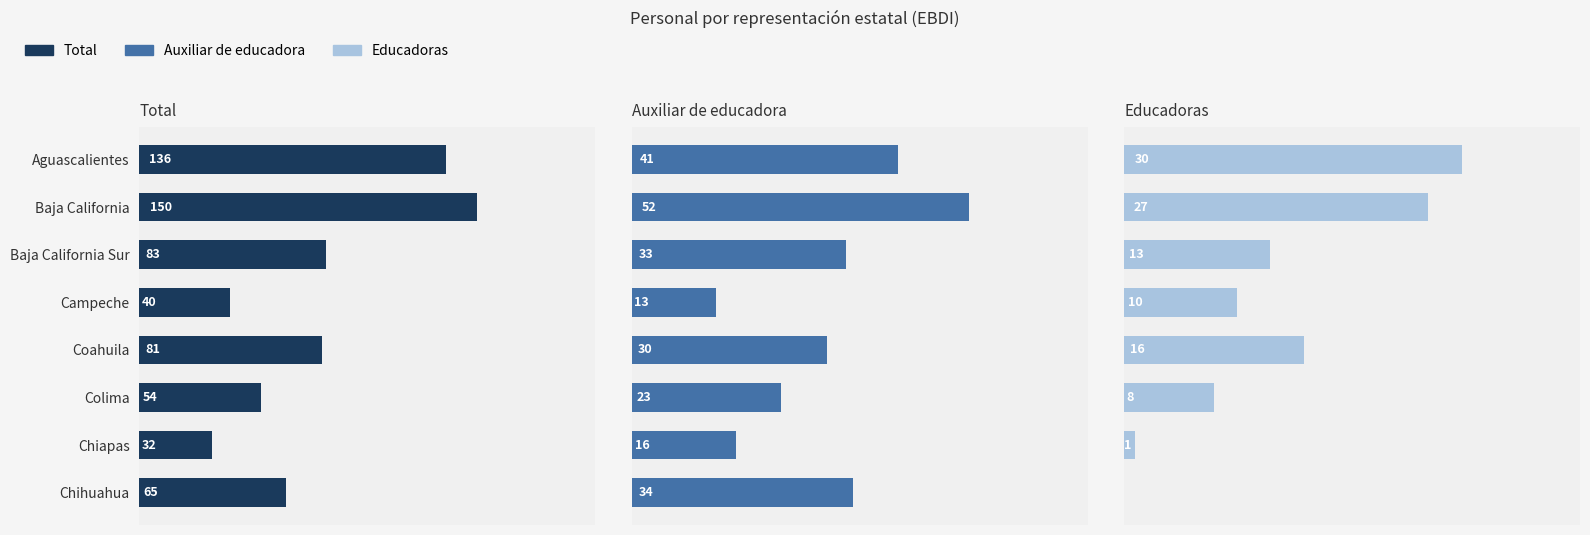

What is the maximum value for Total?

150